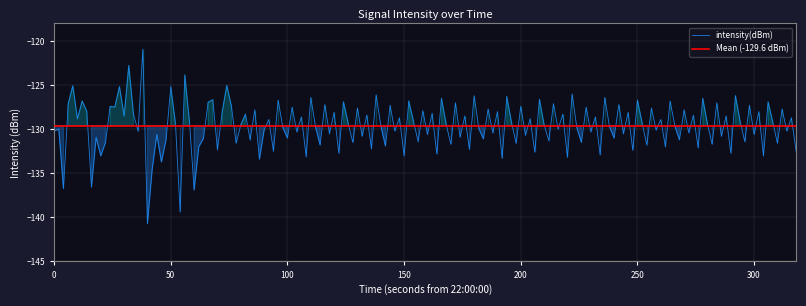

How many series are shown in this chart?

1